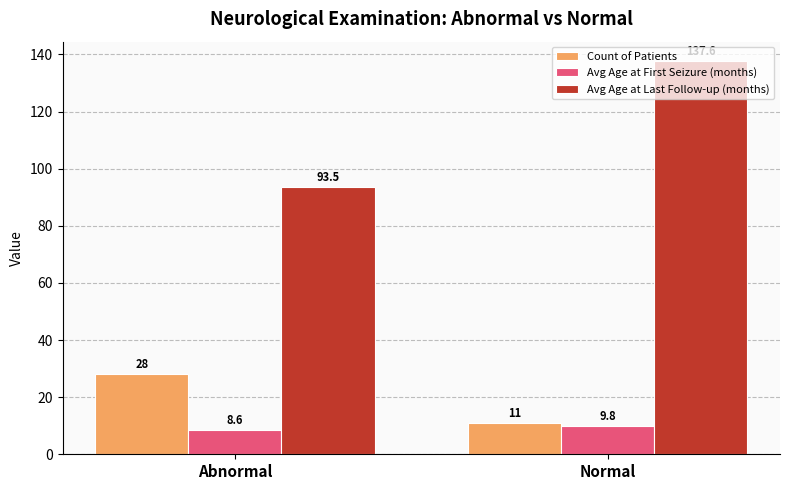

Between Abnormal and Normal, which series saw the biggest shift?

Avg Age at Last Follow-up (months)